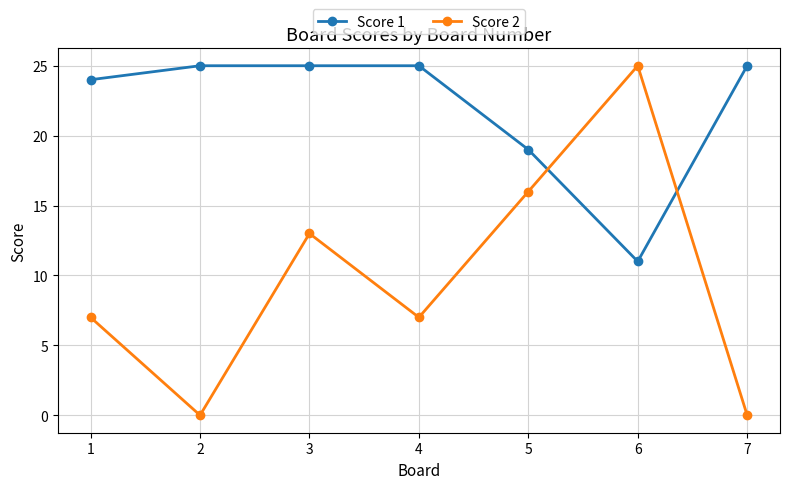

True or false: Score 2 has more than 1 interior local peaks.

True